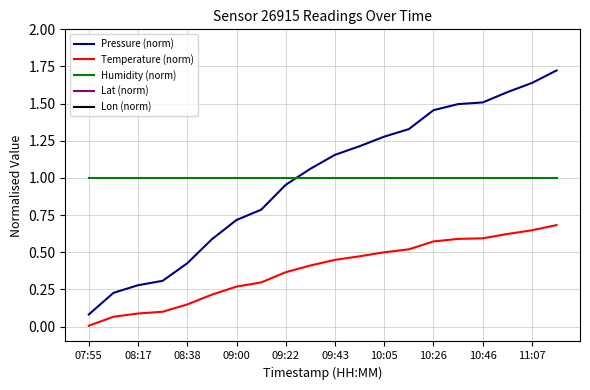

True or false: Temperature (norm) and Humidity (norm) cross at least once.

False